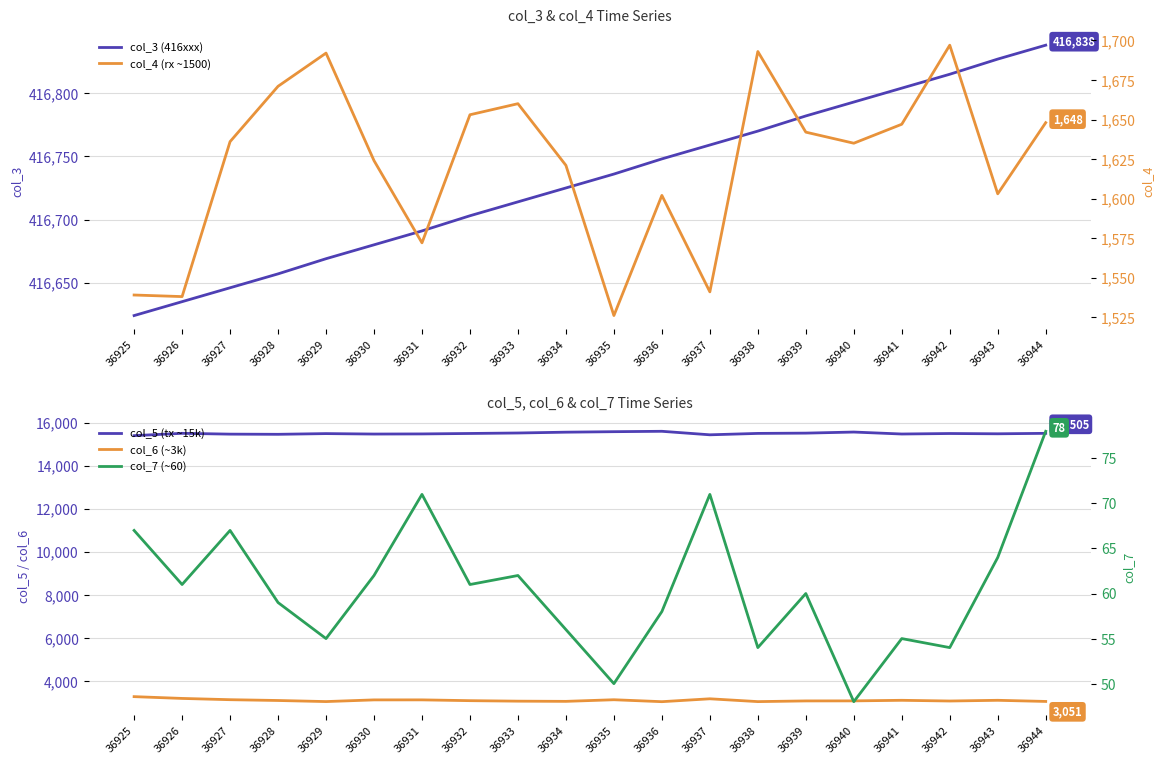

What is the sum of the col_7 (~60) values at 36926 and 36939?

121